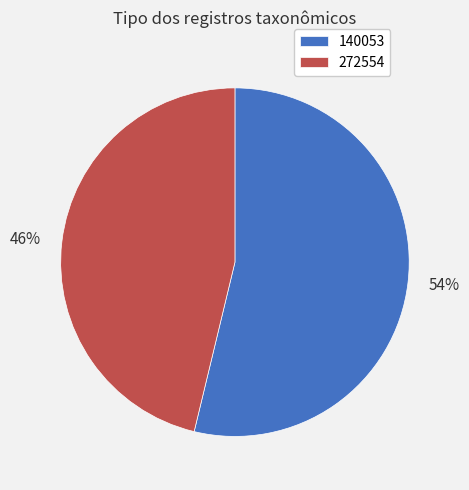

Combined, do 54% and 46% account for over 50%?

Yes